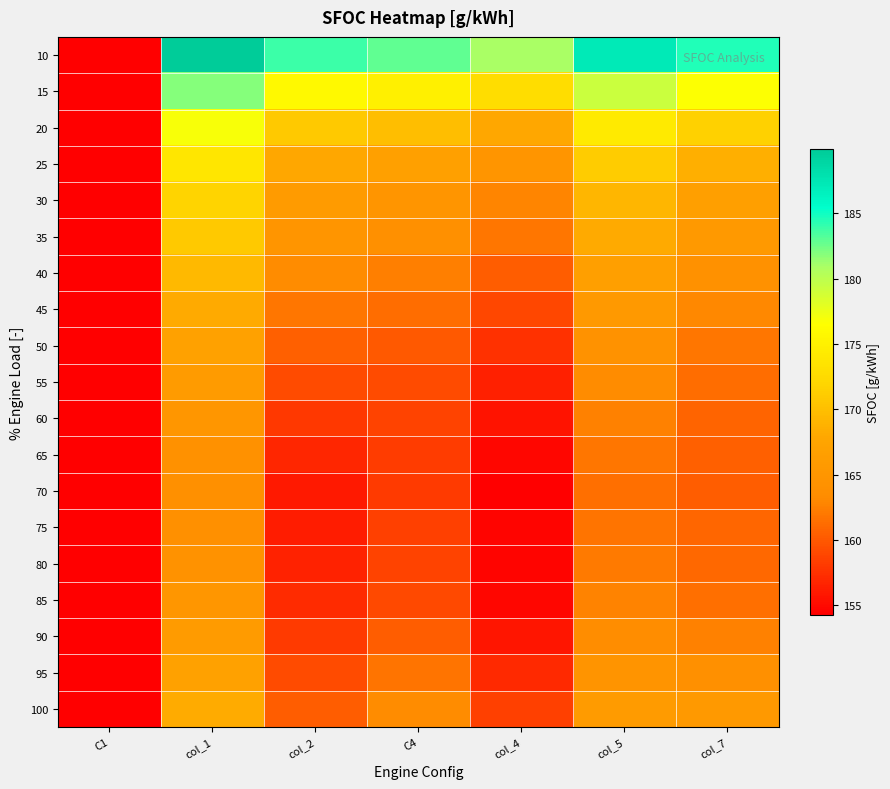

Reading right to left, transcribe all the data shown in this chart.

10: col_7=184.6	col_5=187.2	col_4=180.9	C4=182.9	col_2=183.9	col_1=189.9	C1=10.0
15: col_7=176.6	col_5=179.2	col_4=172.9	C4=174.9	col_2=175.9	col_1=181.9	C1=15.0
20: col_7=171.6	col_5=174.2	col_4=167.9	C4=169.9	col_2=170.9	col_1=176.9	C1=20.0
25: col_7=168.6	col_5=171.2	col_4=164.9	C4=166.9	col_2=167.9	col_1=173.9	C1=25.0
30: col_7=166.6	col_5=169.2	col_4=162.9	C4=164.9	col_2=165.9	col_1=171.9	C1=30.0
35: col_7=165.6	col_5=168.2	col_4=161.9	C4=163.9	col_2=164.9	col_1=170.9	C1=35.0
40: col_7=164.3	col_5=166.8	col_4=160.3	C4=162.5	col_2=163.3	col_1=169.5	C1=40.0
45: col_7=163.0	col_5=165.6	col_4=158.9	C4=161.3	col_2=161.9	col_1=168.2	C1=45.0
50: col_7=161.9	col_5=164.4	col_4=157.5	C4=160.1	col_2=160.5	col_1=167.0	C1=50.0
55: col_7=161.3	col_5=163.4	col_4=156.5	C4=159.3	col_2=159.2	col_1=166.0	C1=55.0
60: col_7=160.8	col_5=162.6	col_4=155.6	C4=158.7	col_2=158.0	col_1=165.1	C1=60.0
65: col_7=160.5	col_5=161.9	col_4=154.8	C4=158.3	col_2=156.9	col_1=164.3	C1=65.0
70: col_7=160.4	col_5=161.5	col_4=154.3	C4=158.1	col_2=156.1	col_1=163.9	C1=70.0
75: col_7=160.9	col_5=161.7	col_4=154.6	C4=158.6	col_2=156.2	col_1=164.0	C1=75.0
80: col_7=161.0	col_5=162.1	col_4=154.6	C4=158.7	col_2=156.6	col_1=164.4	C1=80.0
85: col_7=161.4	col_5=162.7	col_4=154.8	C4=159.1	col_2=157.2	col_1=165.1	C1=85.0
90: col_7=162.6	col_5=163.5	col_4=155.8	C4=160.3	col_2=158.1	col_1=165.9	C1=90.0
95: col_7=164.0	col_5=164.6	col_4=157.0	C4=161.7	col_2=159.2	col_1=167.0	C1=95.0
100: col_7=165.6	col_5=165.9	col_4=158.5	C4=163.3	col_2=160.4	col_1=168.3	C1=100.0